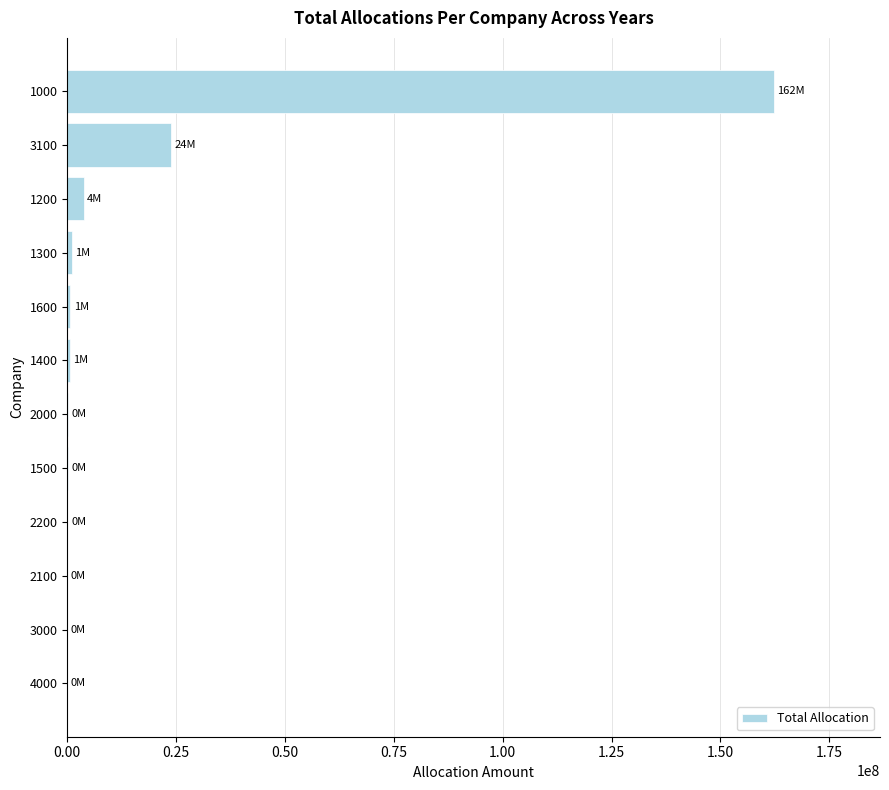

What is the greatest value displayed?

162300984.1